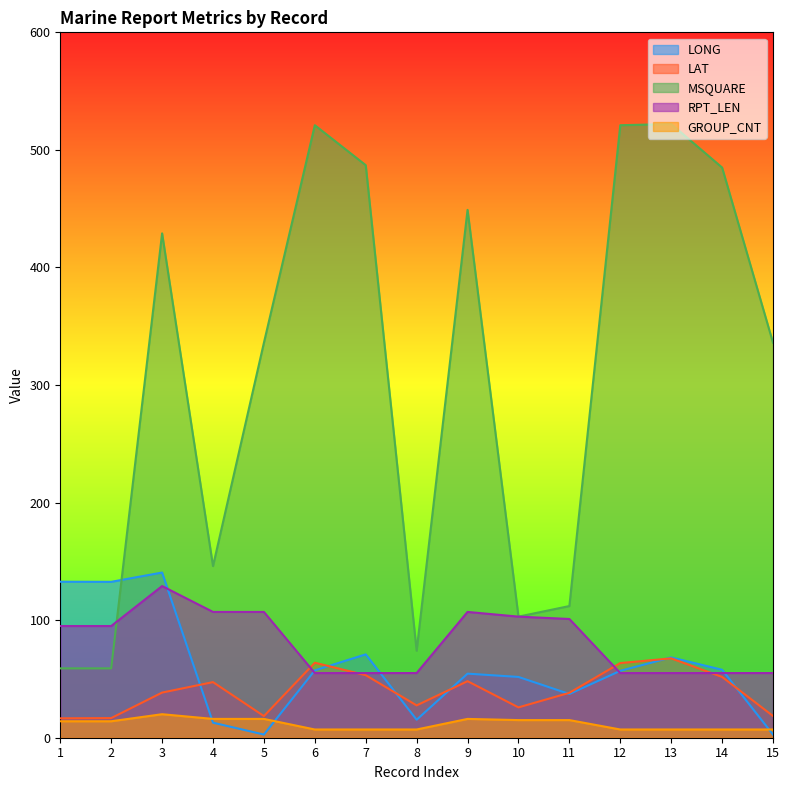

True or false: RPT_LEN has more than 0 interior local peaks.

True